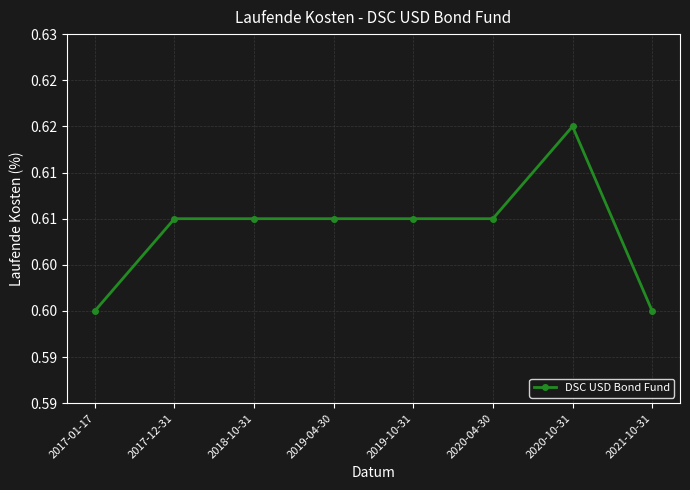

At which category does the chart reach its peak across all series?

2020-10-31